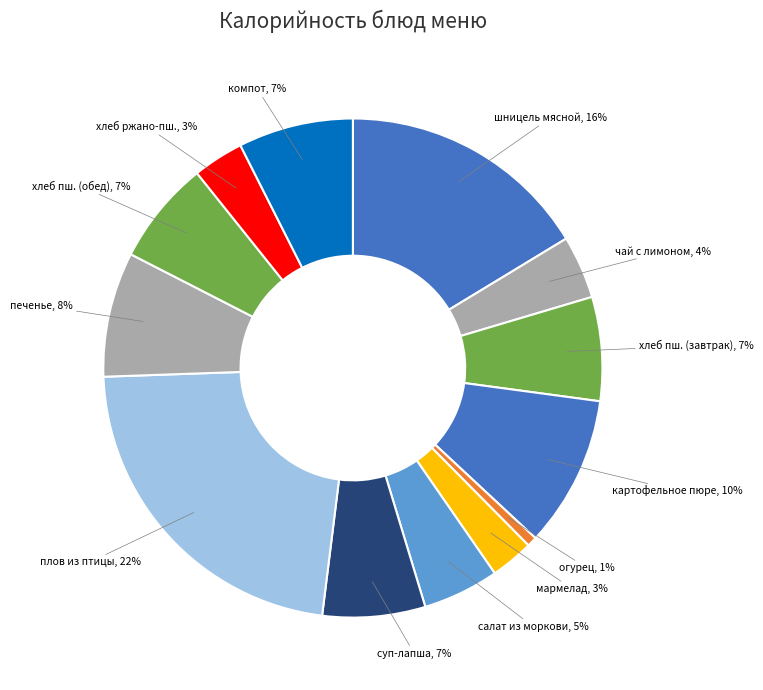

To the nearest percent, what percentage of the pie is хлеб пш. (завтрак)?

7%